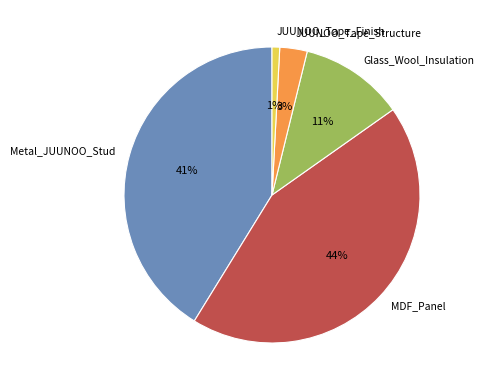

To the nearest percent, what is the average slice percentage?

20%